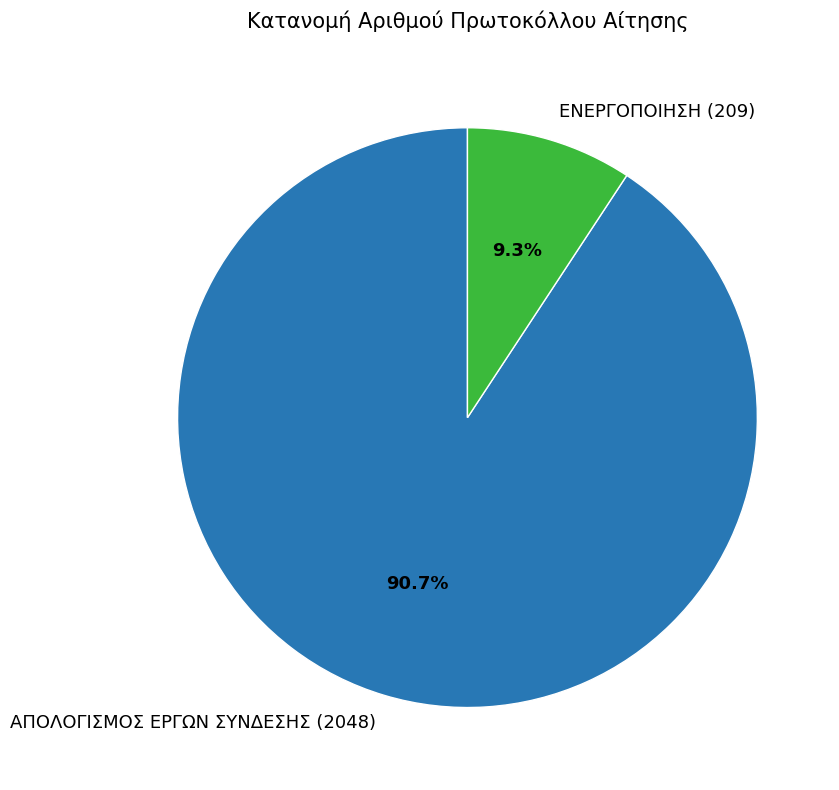

Which slice is the largest?

ΑΠΟΛΟΓΙΣΜΟΣ ΕΡΓΩΝ ΣΥΝΔΕΣΗΣ (2048)